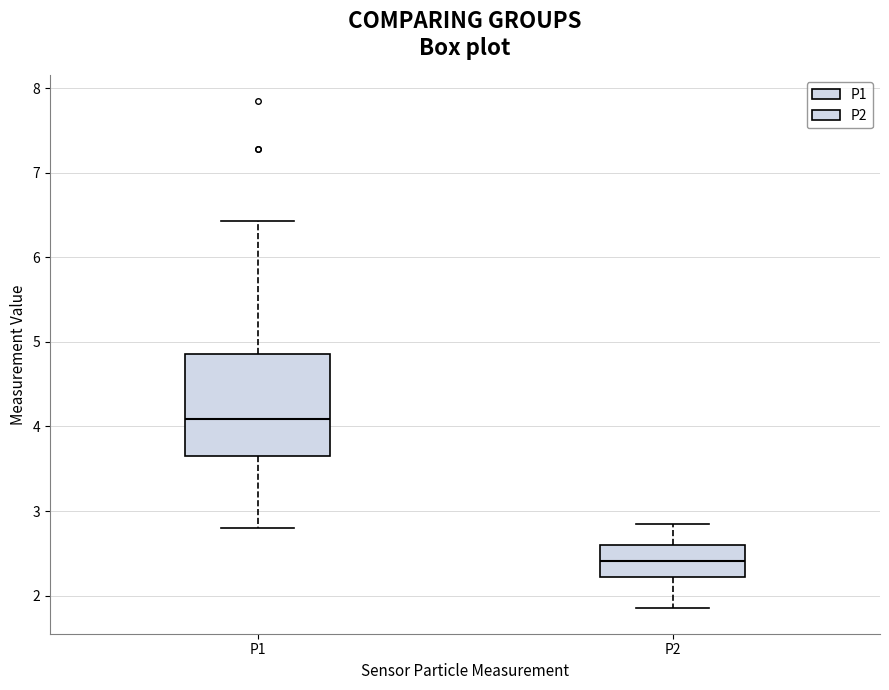

Comparing the boxes themselves (not the whiskers), which one is the tallest?

P1